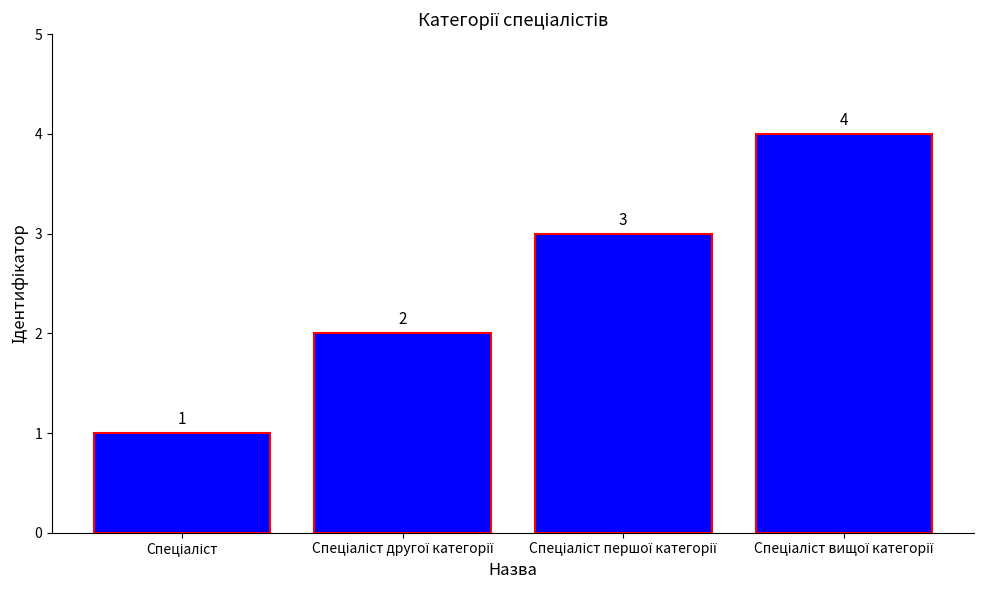

How many values are between 2 and 4?

3